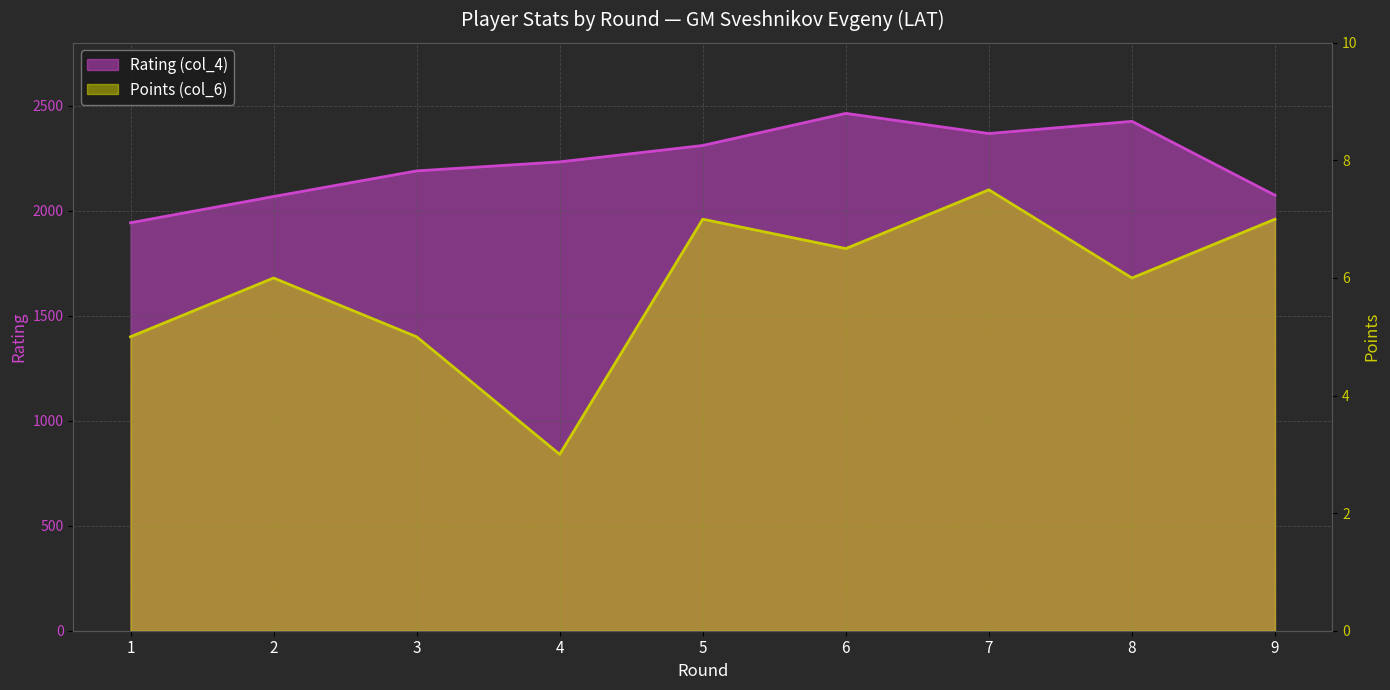

Reading left to right, extract all data points from this chart.

Rating (col_4): 1=1943.0	2=2068.0	3=2190.0	4=2233.0	5=2311.0	6=2464.0	7=2368.0	8=2426.0	9=2074.0
Points (col_6): 1=5.0	2=6.0	3=5.0	4=3.0	5=7.0	6=6.5	7=7.5	8=6.0	9=7.0